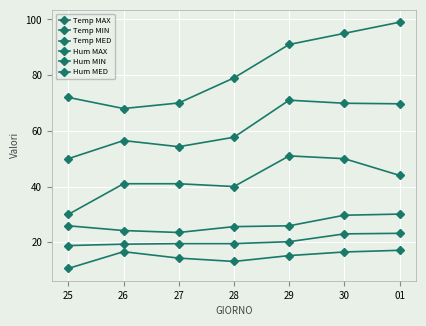

What is the sum of all Hum MIN values?

297.0